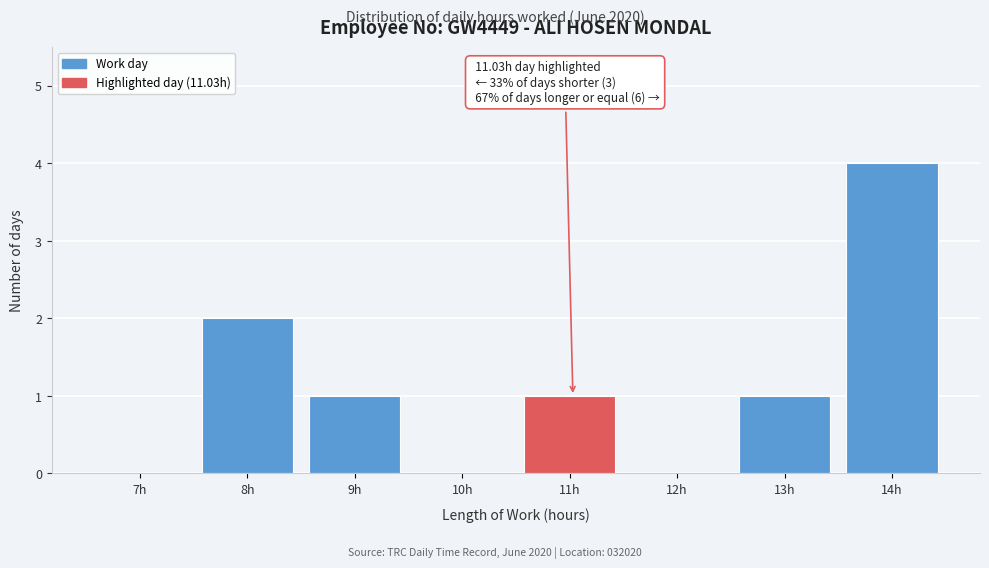

Reading right to left, what are all the values shown in this chart?

14h=4	13h=1	12h=0	11h=1	10h=0	9h=1	8h=2	7h=0